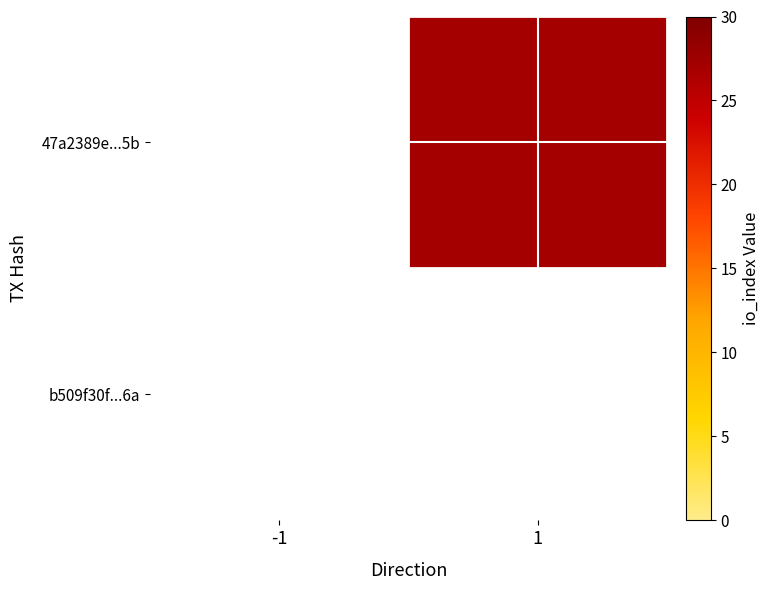

Which category has the lowest value in the b509f30f...6a series?

-1